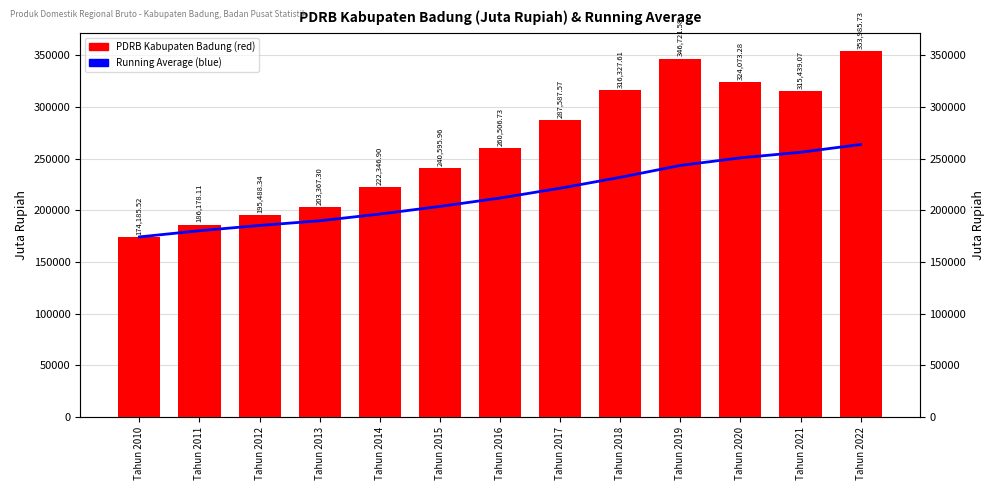

The value of Running Average at Tahun 2021 is 70054.7. True or false?

False